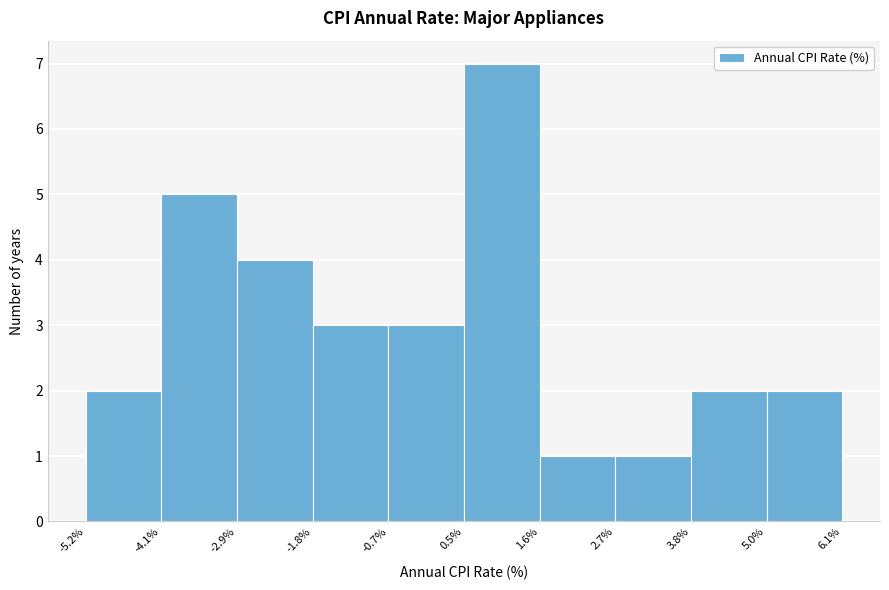

Reading left to right, transcribe this chart: for each bar, give the range it covers on the x-axis and its height. The values are not printed on the chart, so give them approximately, as read against the axis.

-5.2% to -4.1%: 2
-4.1% to -2.9%: 5
-2.9% to -1.8%: 4
-1.8% to -0.7%: 3
-0.7% to 0.5%: 3
0.5% to 1.6%: 7
1.6% to 2.7%: 1
2.7% to 3.8%: 1
3.8% to 5.0%: 2
5.0% to 6.1%: 2